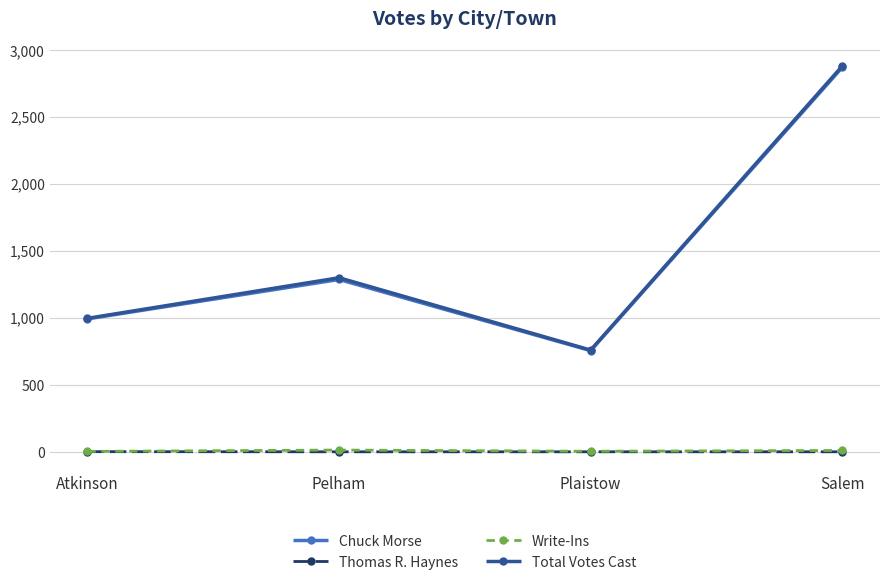

True or false: Thomas R. Haynes and Chuck Morse intersect in this chart.

False